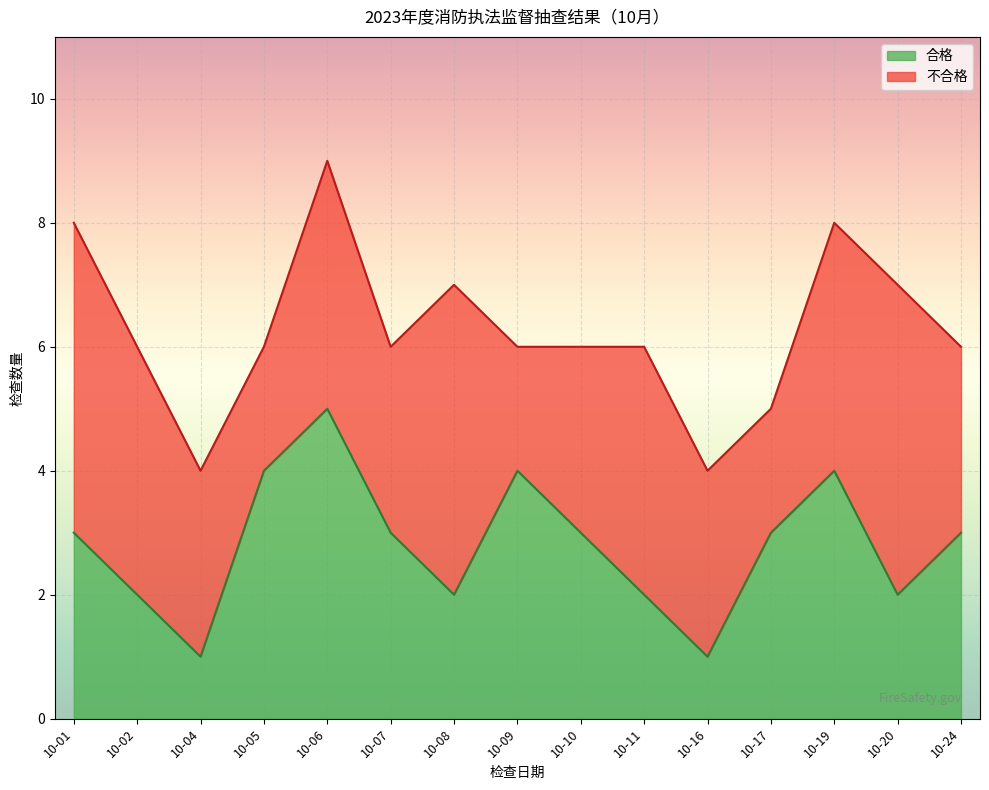

What is the change in value from 10-06 to 10-17?

-2